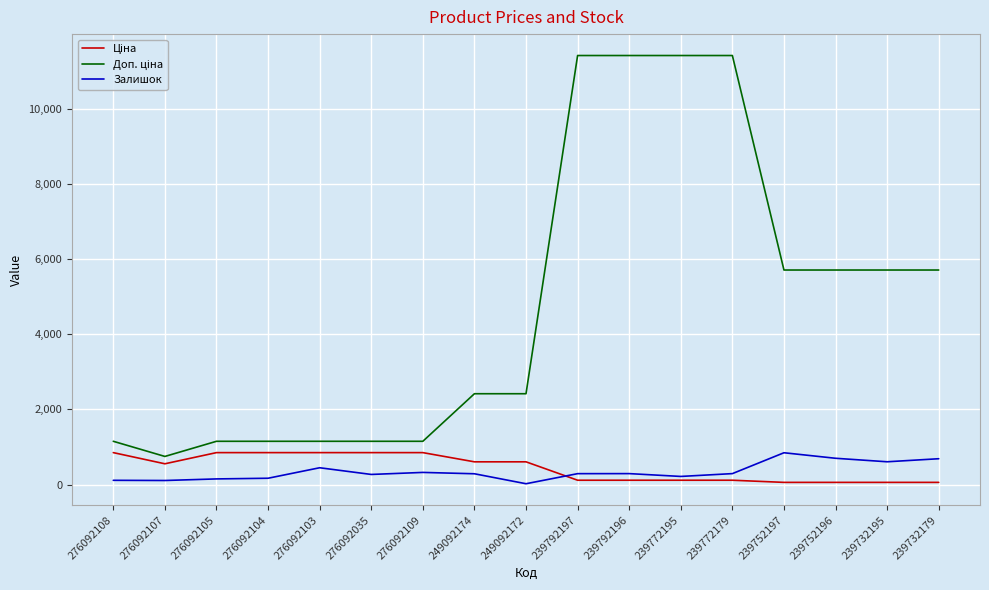

Is it true that Залишок equals 290.0 at 239792196?

True